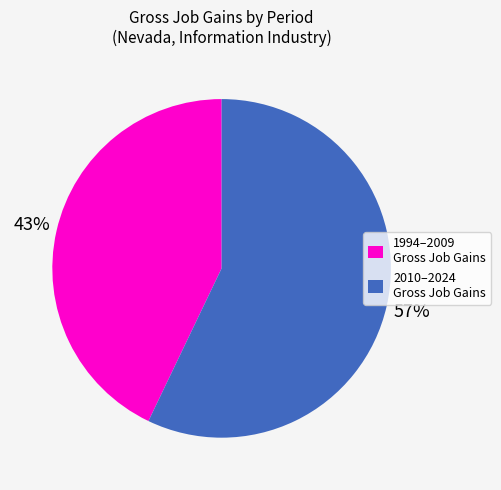

To the nearest percent, what is the combined percentage of 1994–2009 Gross Job Gains and 2010–2024 Gross Job Gains?

100%